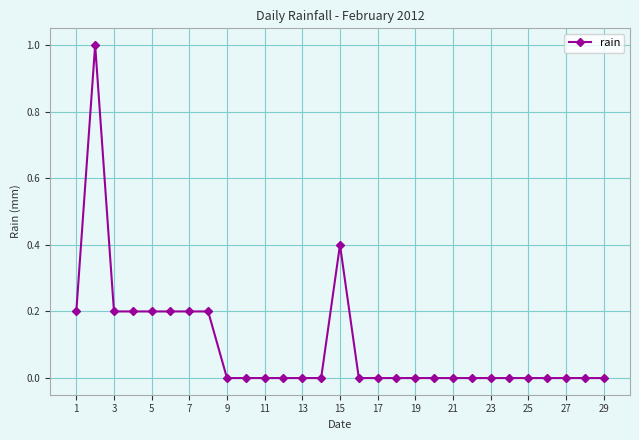

What is the value of the 8th point from the left?

0.2